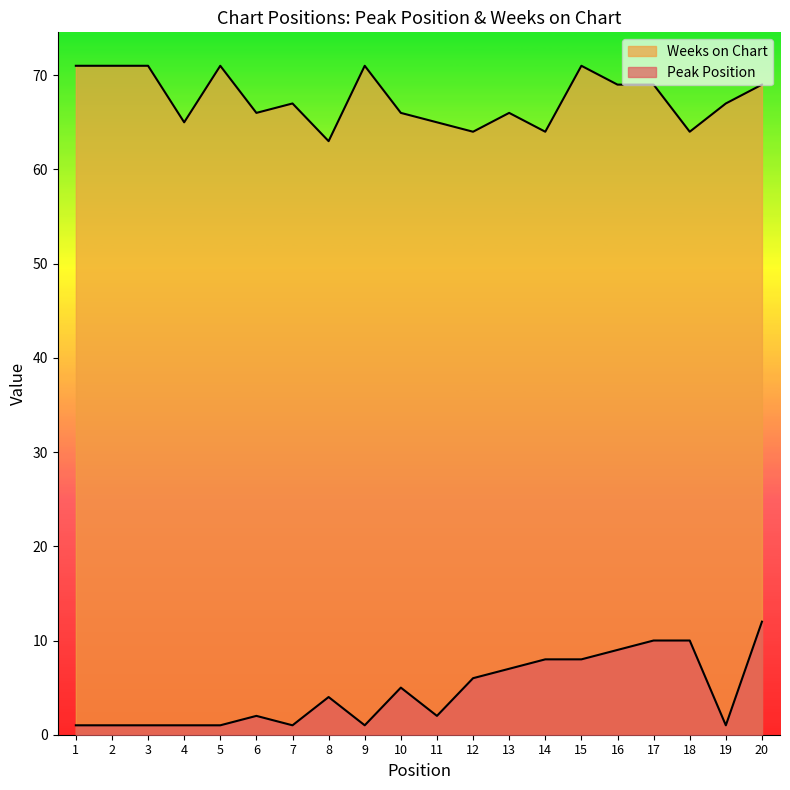

What is the total value across all series at 19?

68